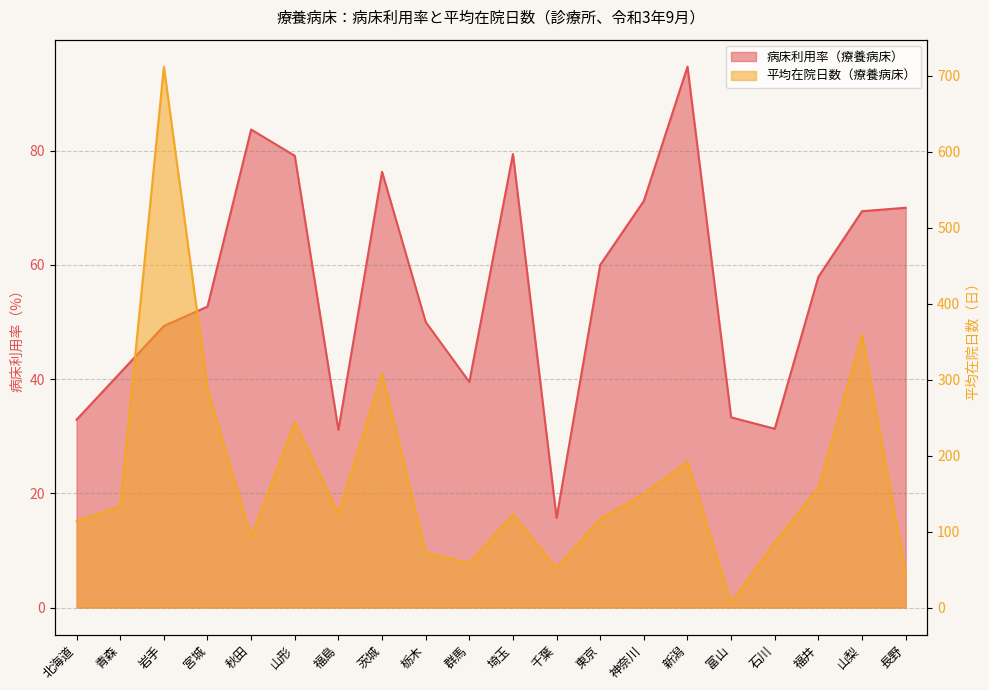

Rank the series by their maximum value, from lowest to highest.

病床利用率（療養病床）, 平均在院日数（療養病床）